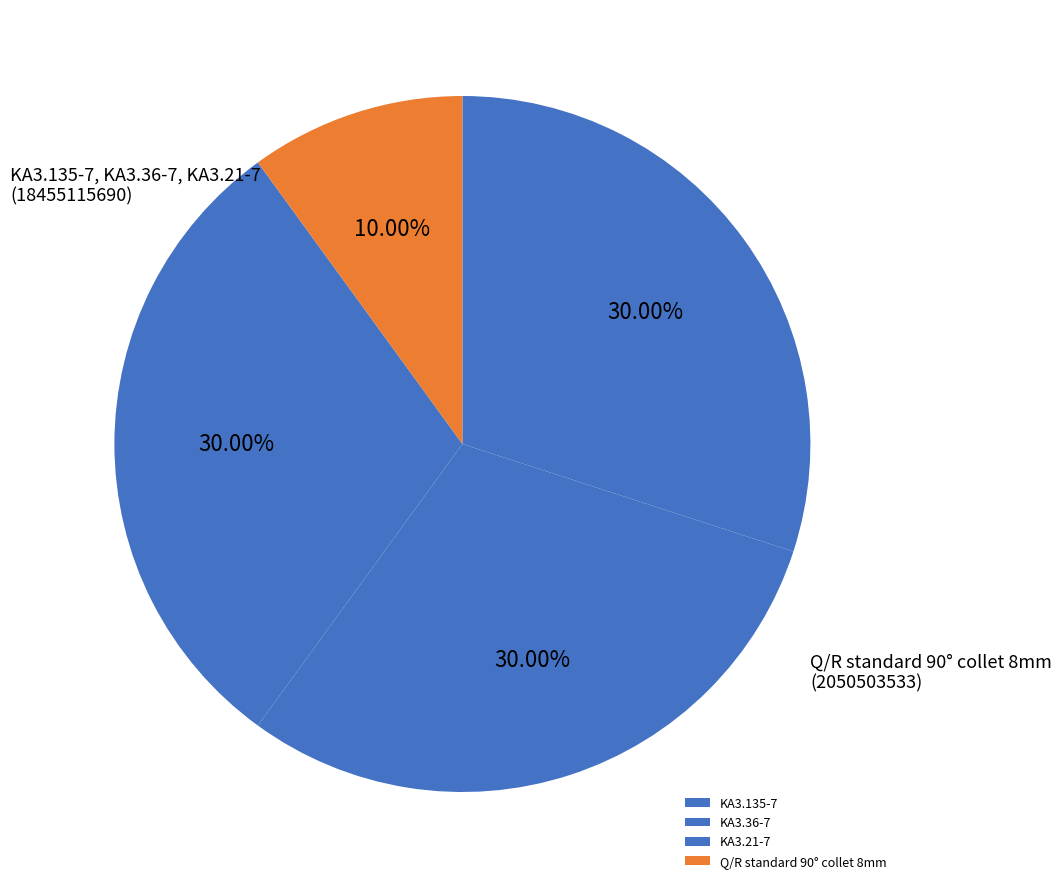

To the nearest percent, what is the combined percentage of KA3.135-7 and KA3.21-7?

60%